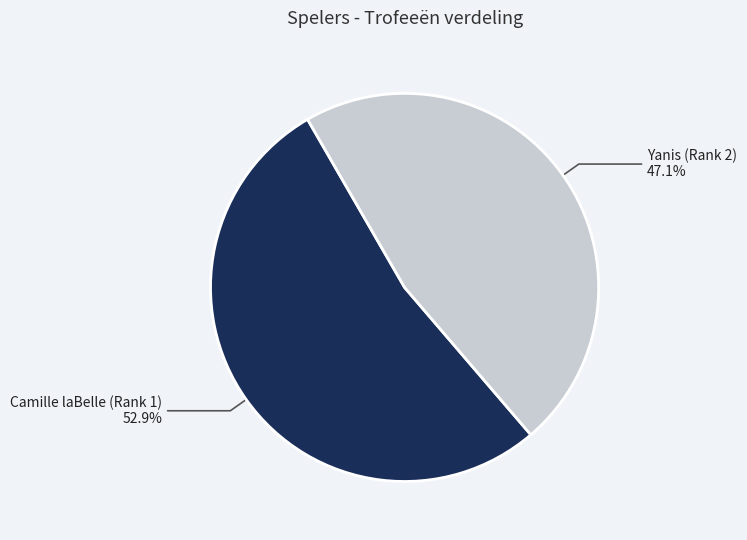

Does any single category account for the majority?

Yes